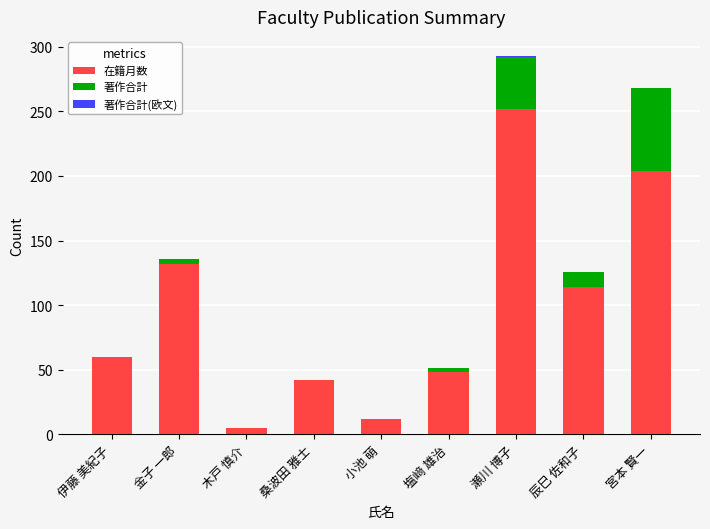

Which category has the highest value in the 在籍月数 series?

瀬川 博子